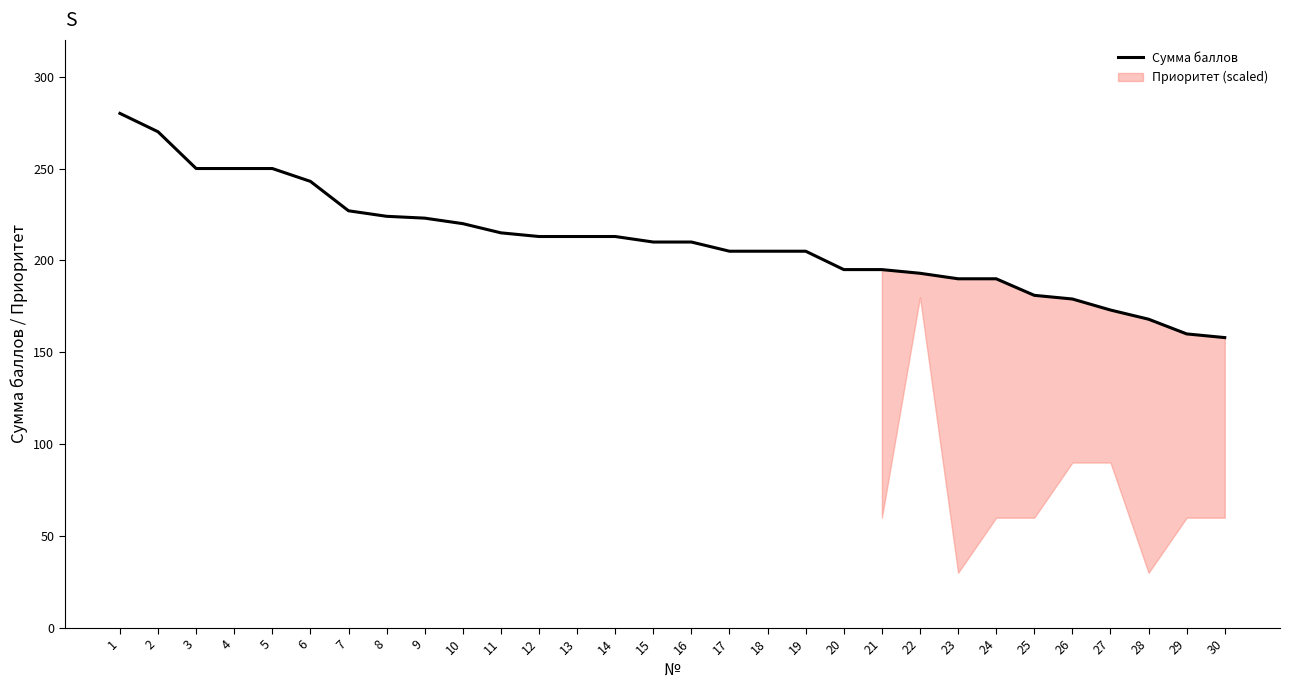

What is the lowest value of the Сумма баллов series?

158